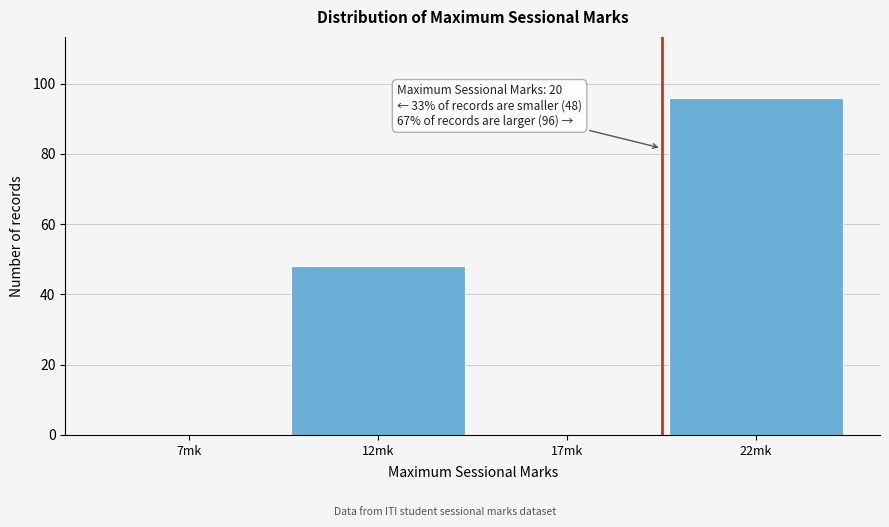

Reading left to right, extract all data points from this chart.

7mk=0	12mk=48	17mk=0	22mk=96